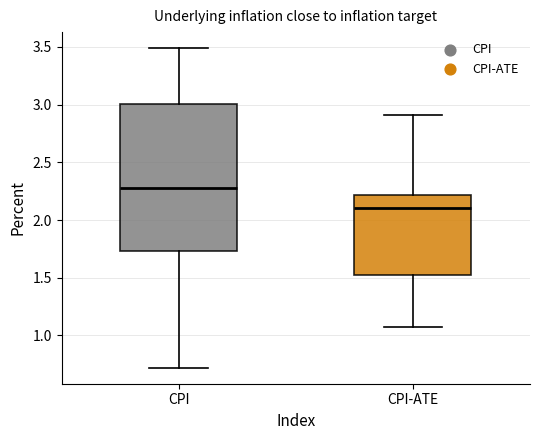

Where is the lower edge of the box for CPI-ATE on the y-axis? The values are not printed on the chart, so give them approximately, as read against the axis.

1.50